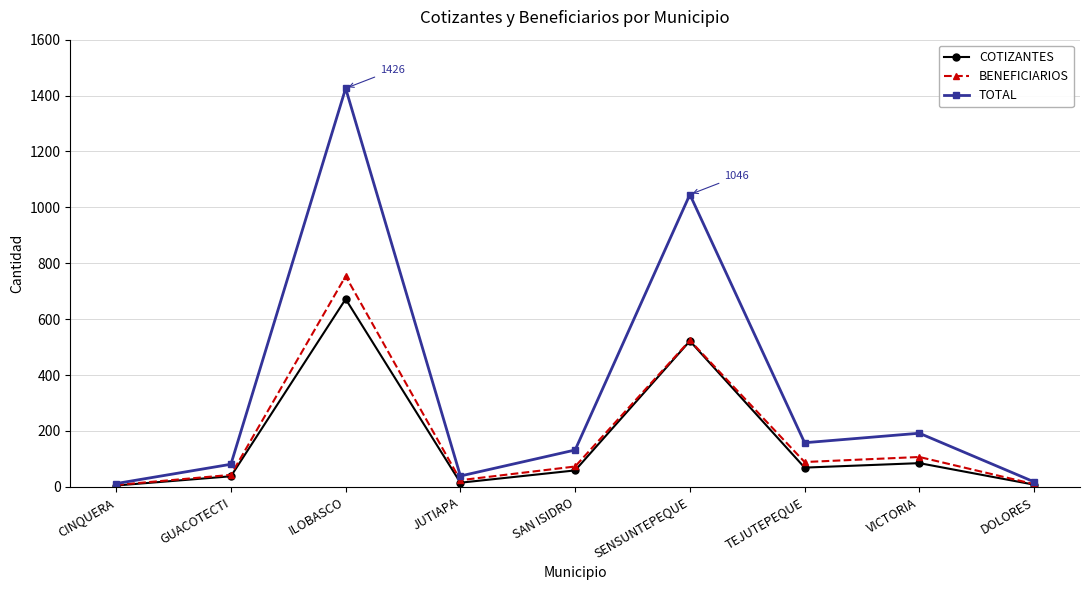

Where is the first local maximum for BENEFICIARIOS?

ILOBASCO